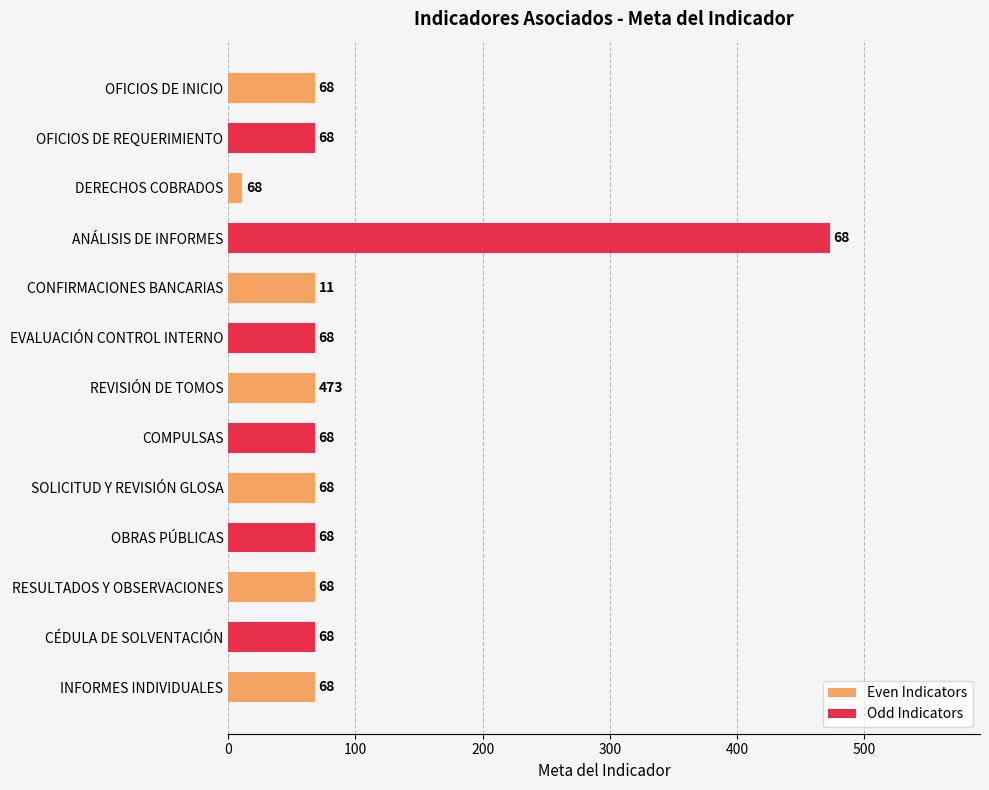

Does the chart contain stacked bars?

No